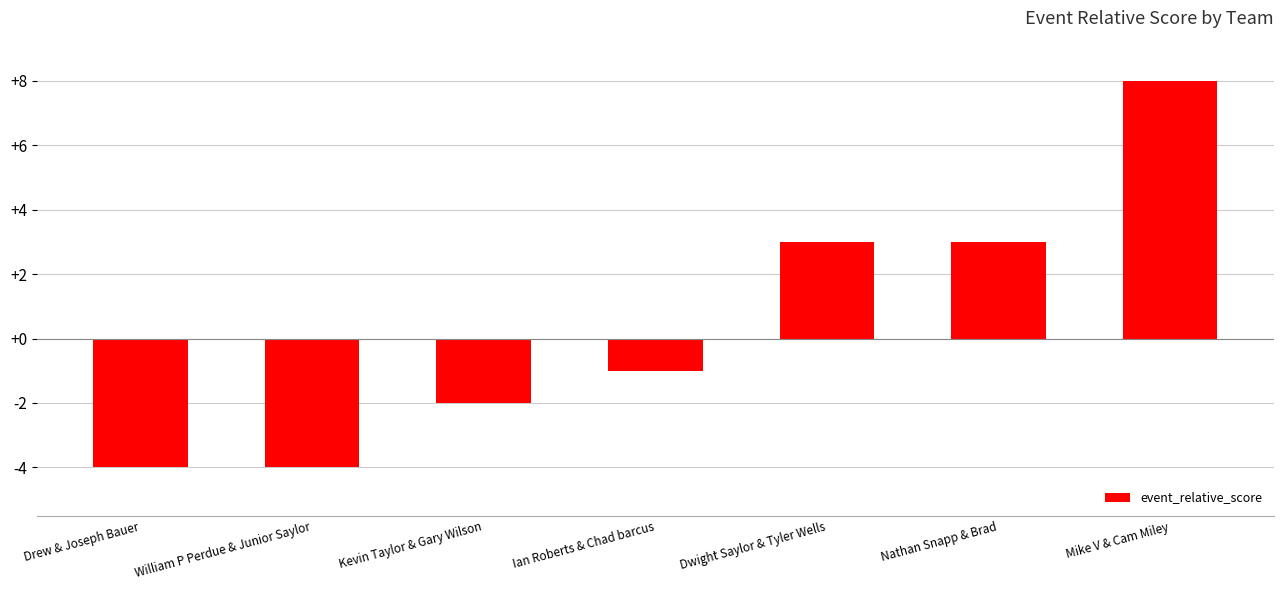

Reading right to left, extract all data points from this chart.

8	3	3	-1	-2	-4	-4